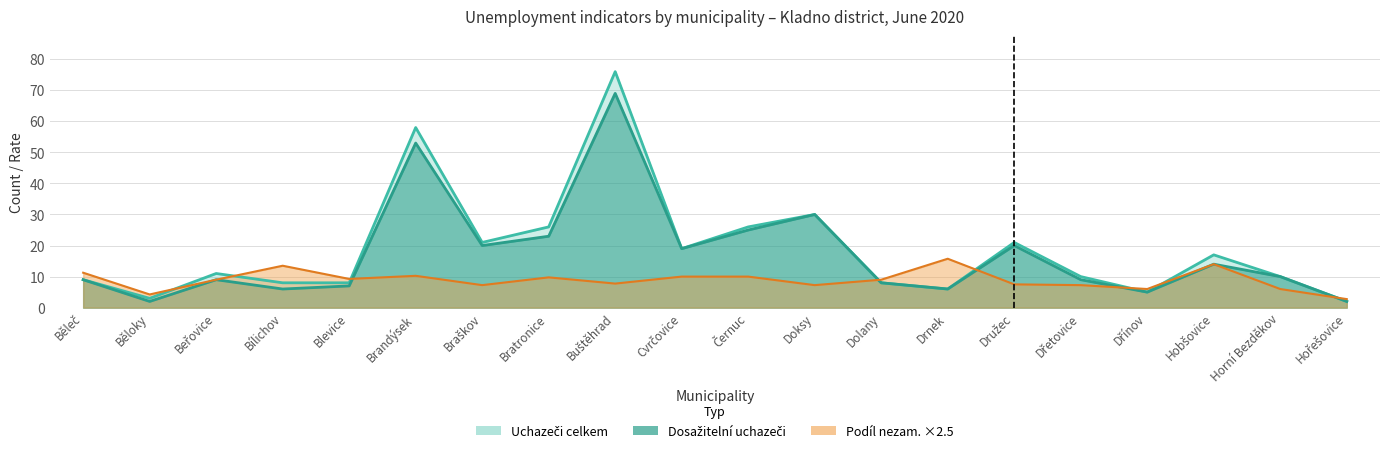

Where is Podíl nezam. % nearest to the value 9?

Beřovice